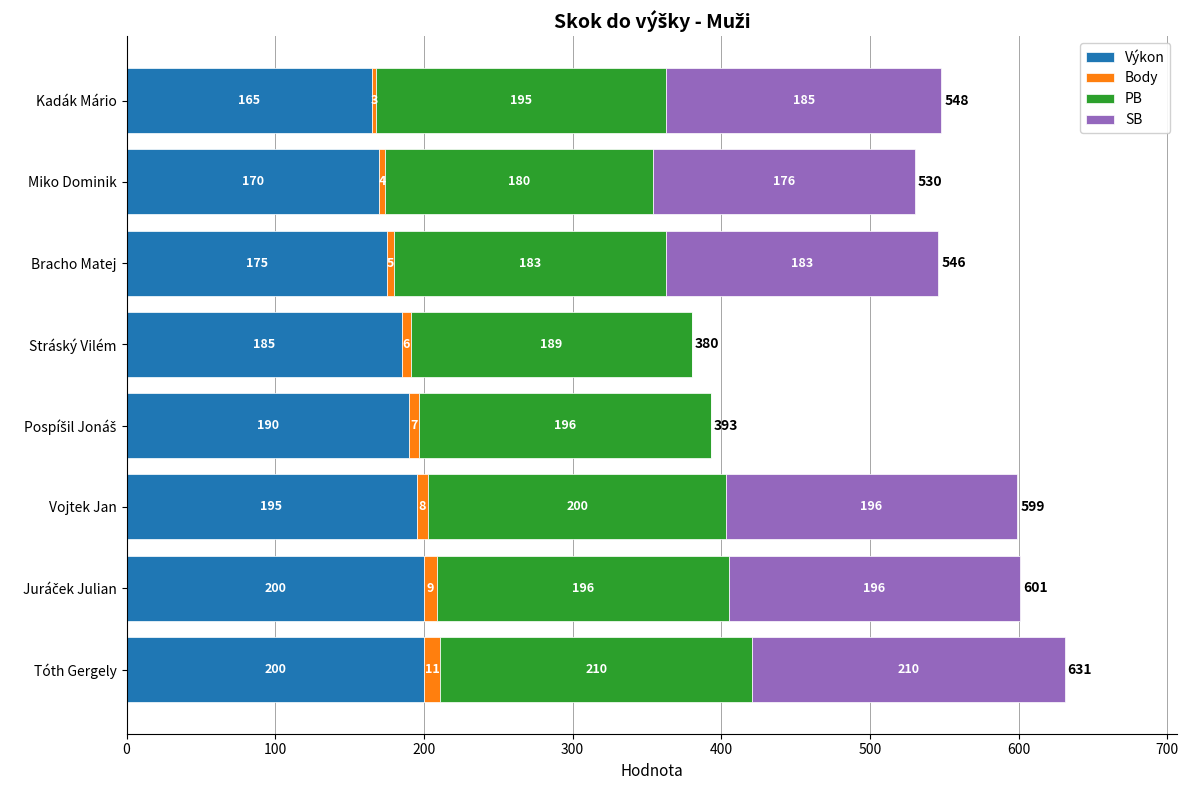

What is the sum of the Výkon values at Bracho Matej and Miko Dominik?

345